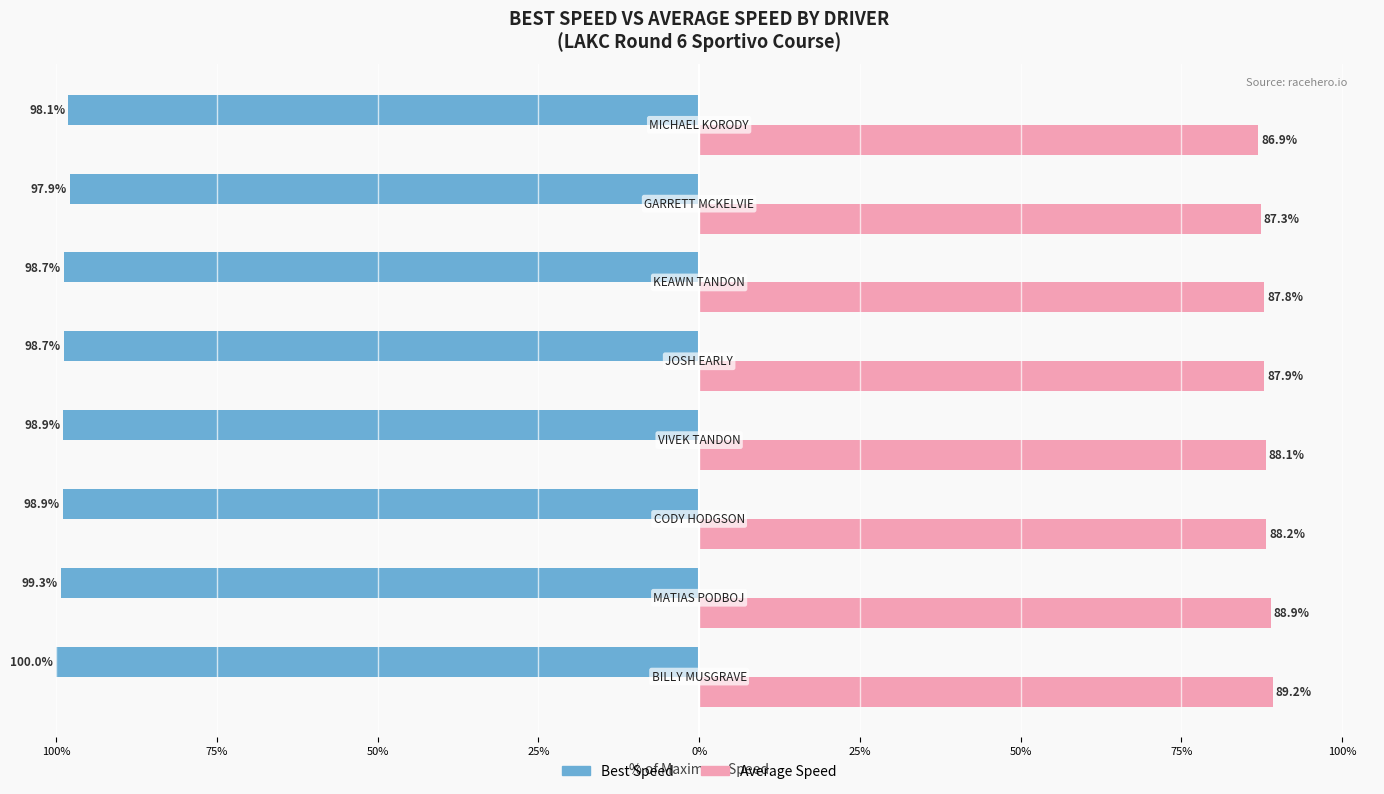

Which series has the largest range (max minus min)?

Average Speed